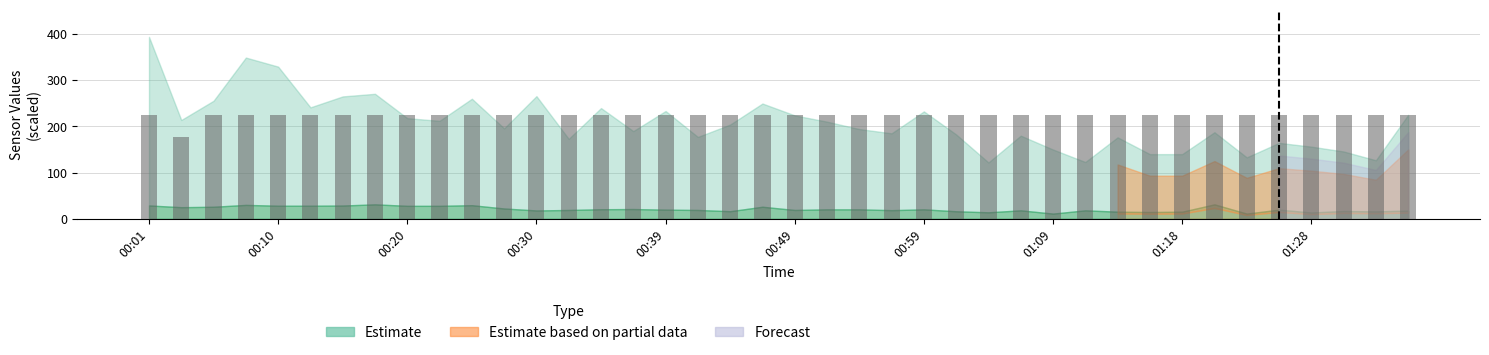

How many bars are there in total?

40